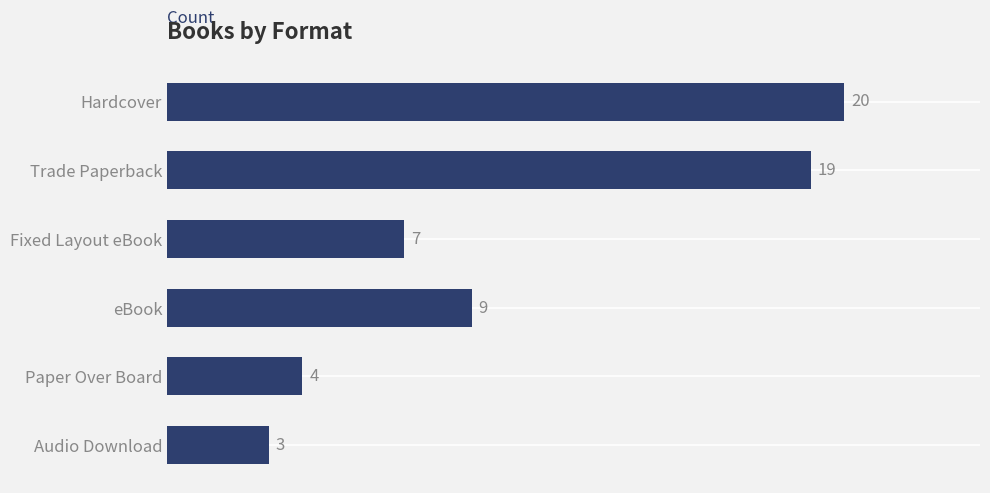

What is the minimum value shown in the chart?

3